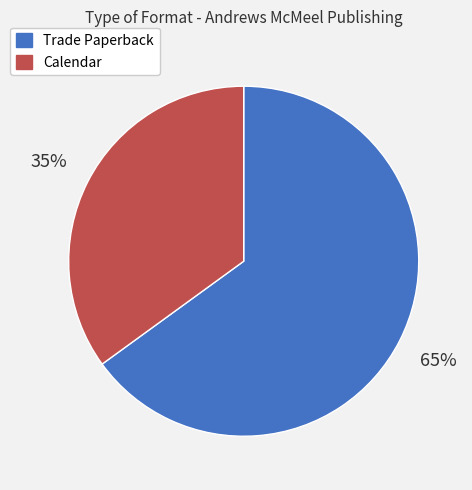

Which slice is the largest?

Trade Paperback